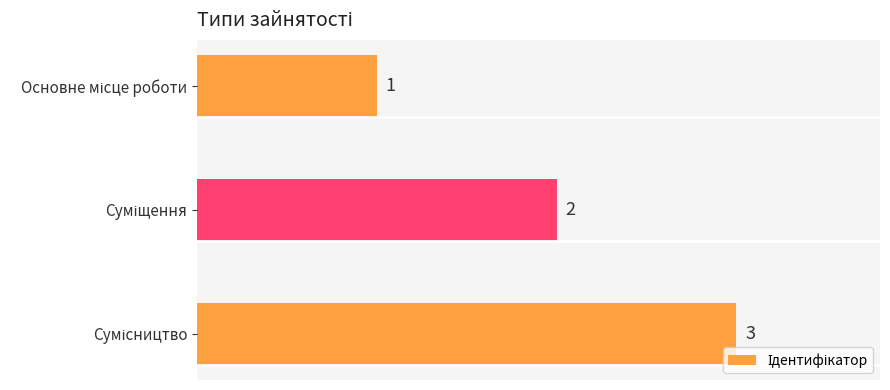

What is the value of the 3rd bar from the top?

3